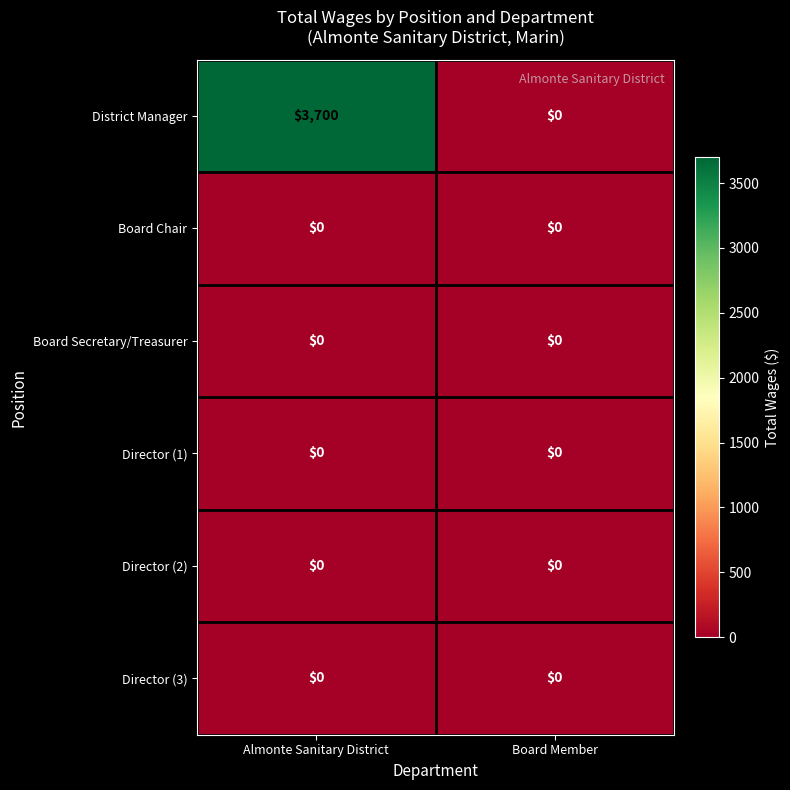

The value of District Manager at Board Member is 0. True or false?

True